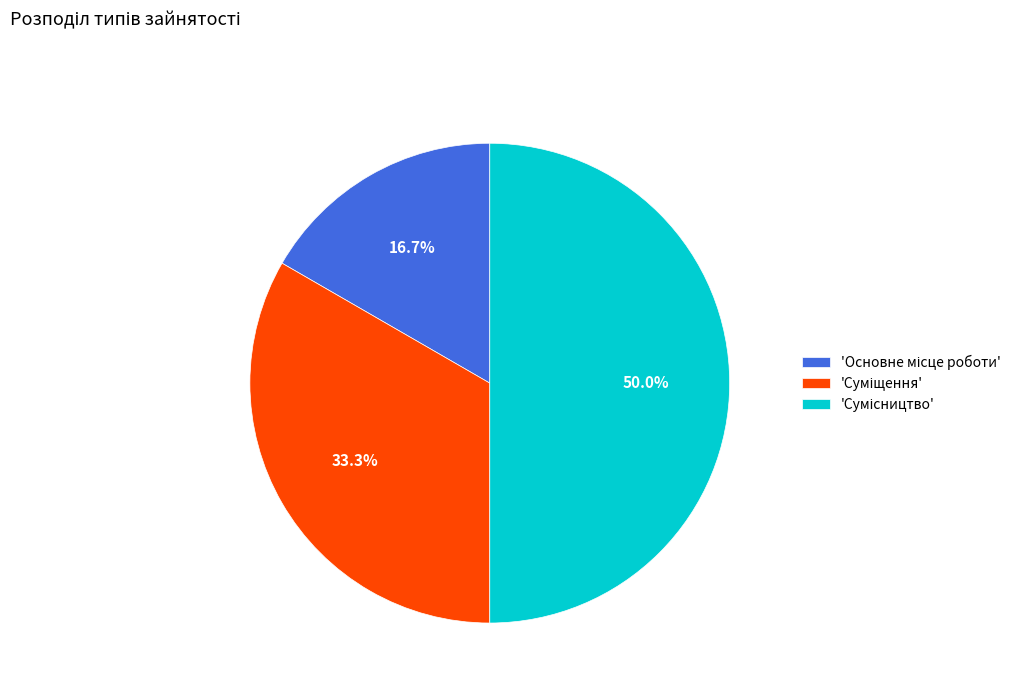

How many segments does this pie chart have?

3